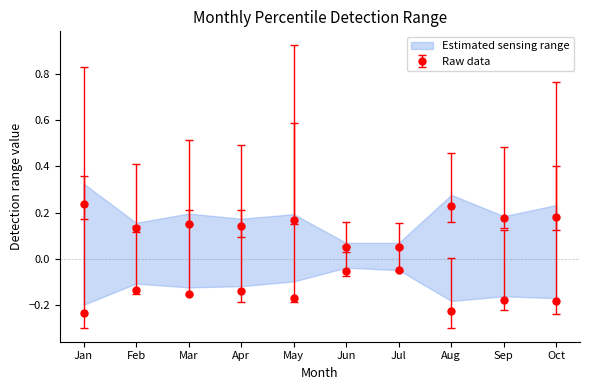

What is the sum of the pct05 values at Feb and Jul?

0.2